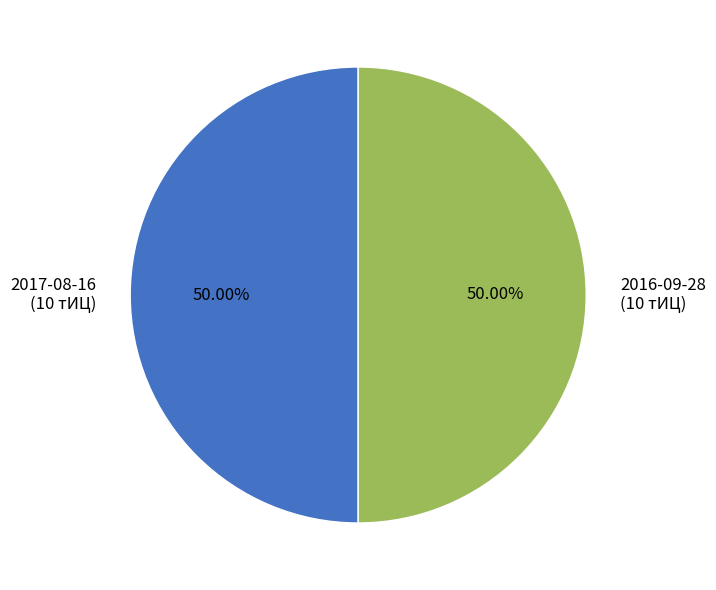

Is the sum of 2016-09-28 (10 тИЦ) and 2017-08-16 (10 тИЦ) greater than half?

Yes